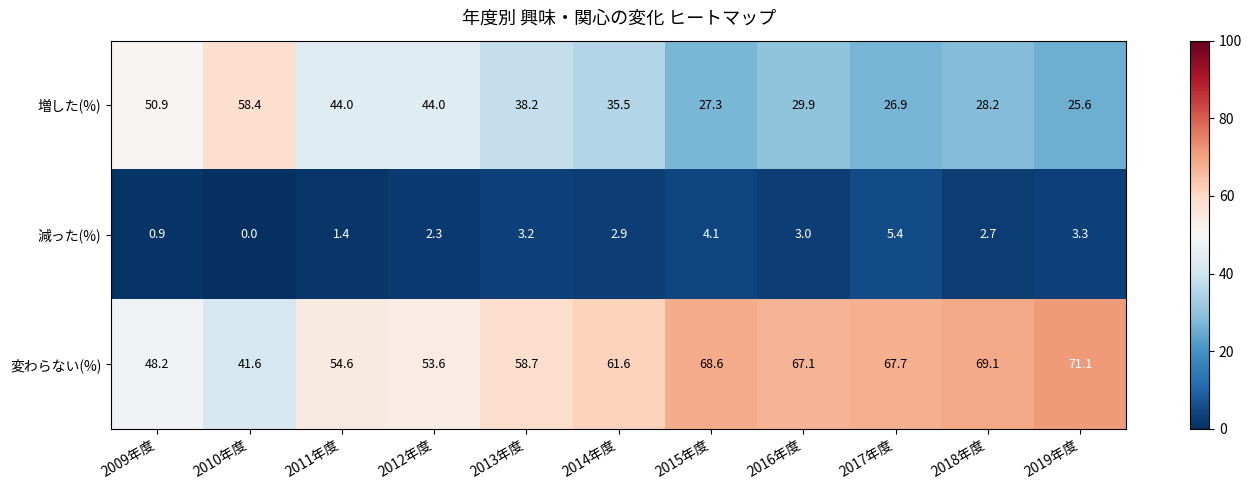

Which series has the largest total across all categories?

変わらない(%)